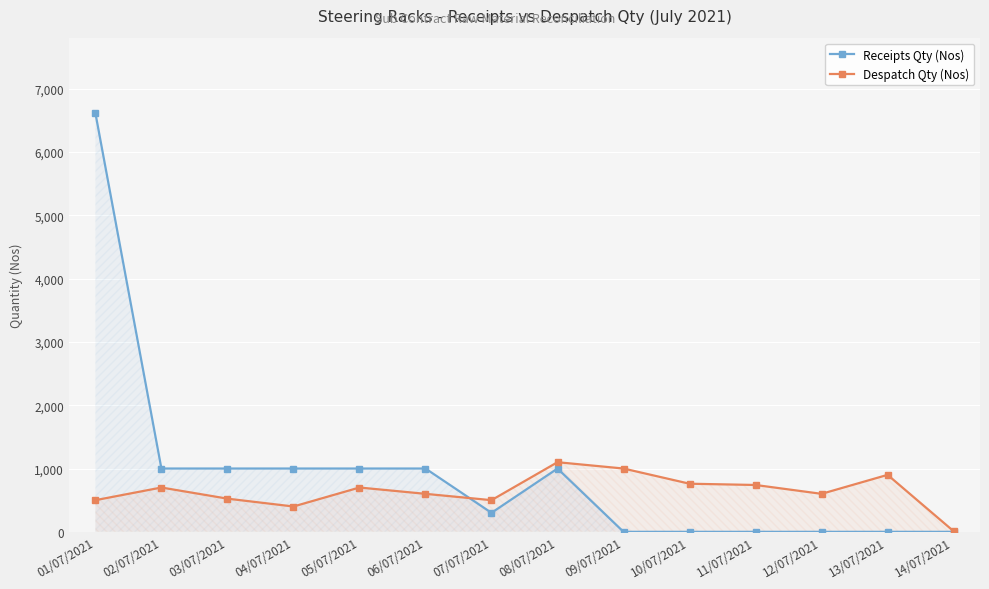

Where is the first local maximum for Despatch Qty (Nos)?

02/07/2021